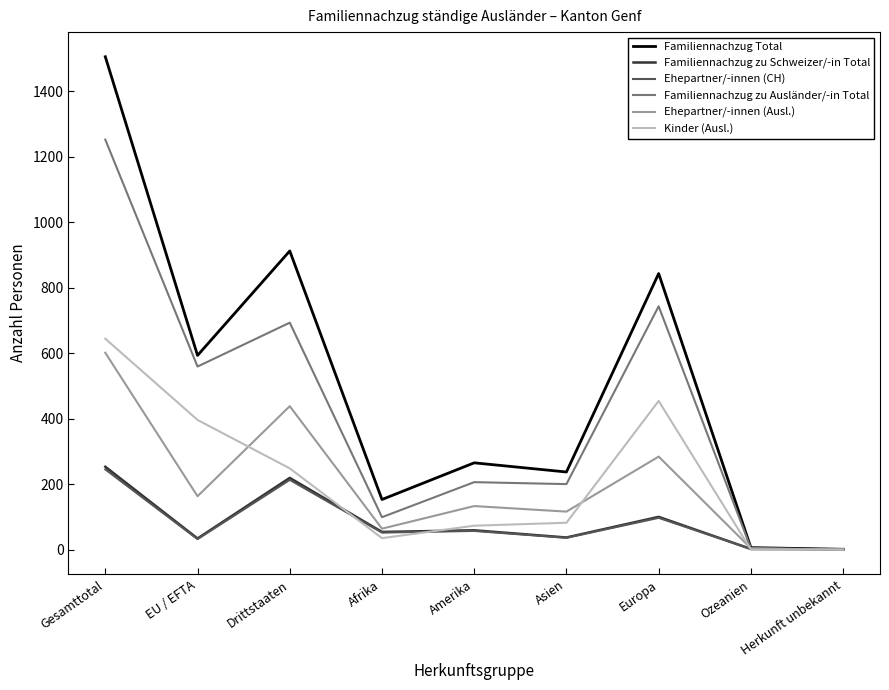

Which category has the highest value in the Familiennachzug zu Schweizer/-in Total series?

Gesamttotal